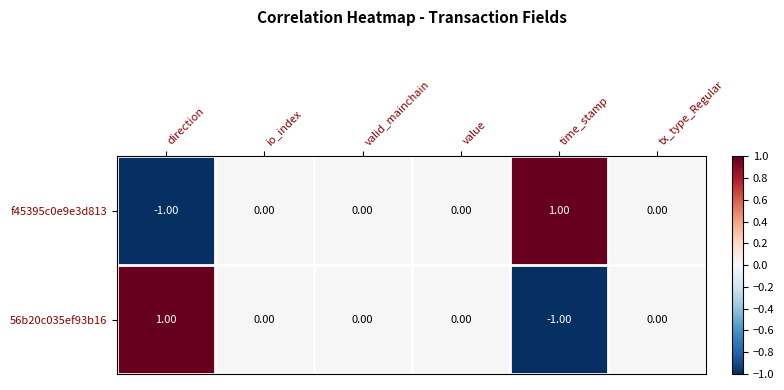

Rank the series at direction from lowest to highest value.

f45395c0e9e3d813, 56b20c035ef93b16